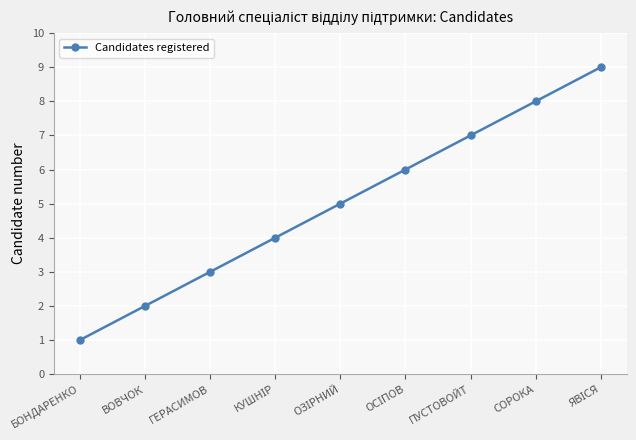

What is the difference between the maximum and second lowest values?

7